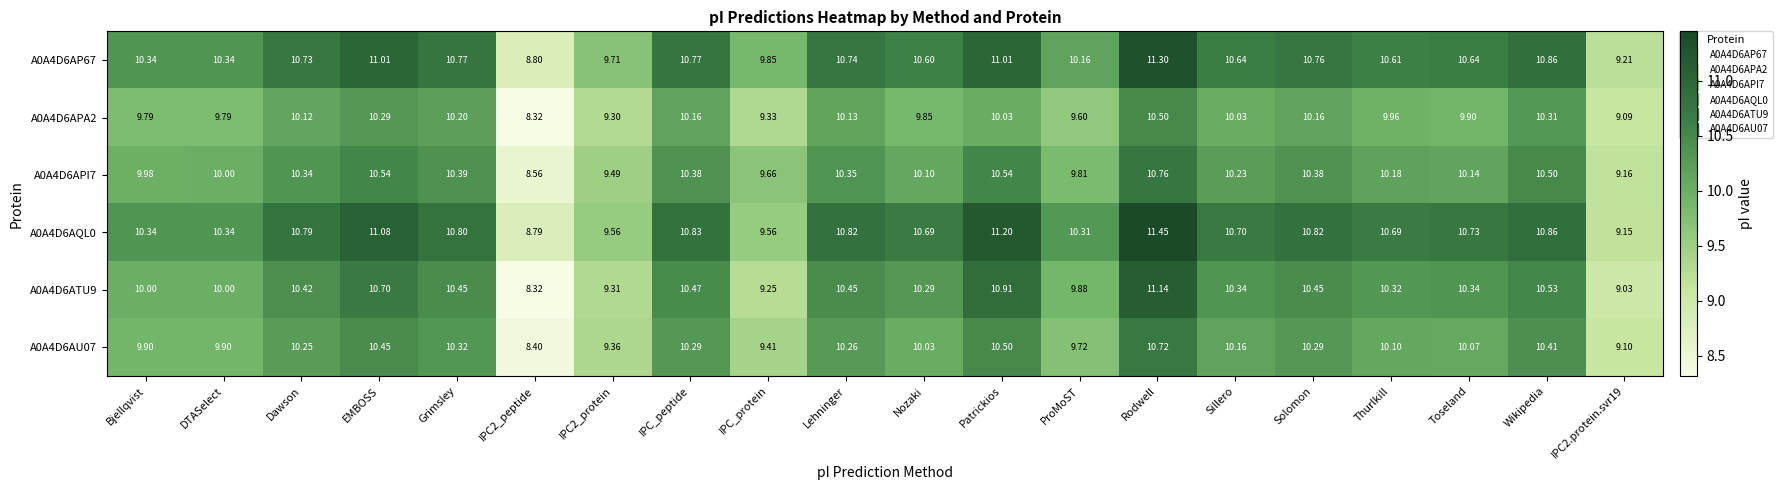

Where is A0A4D6AP67 nearest to the value 10?

IPC_protein